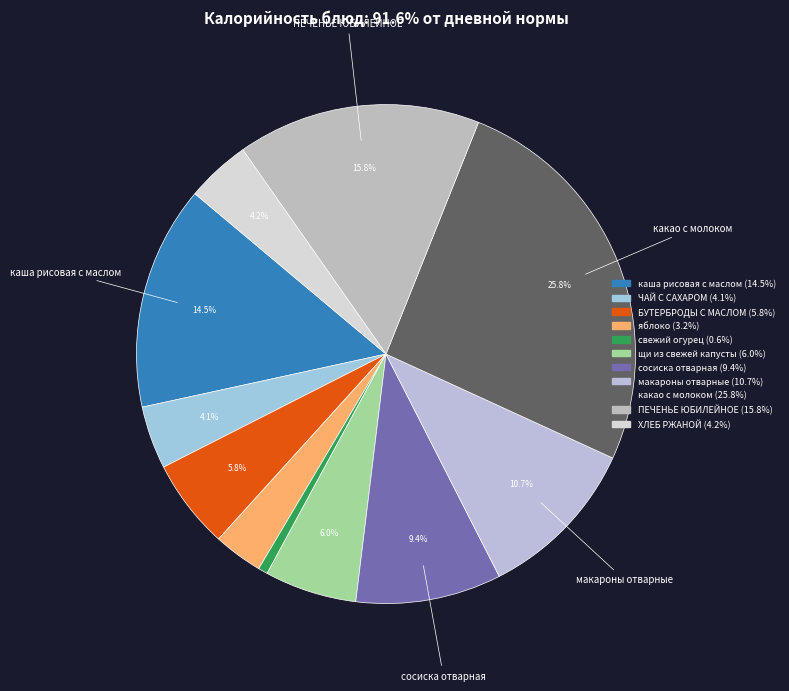

Is it true that ЧАЙ С САХАРОМ is 4% of the pie?

True